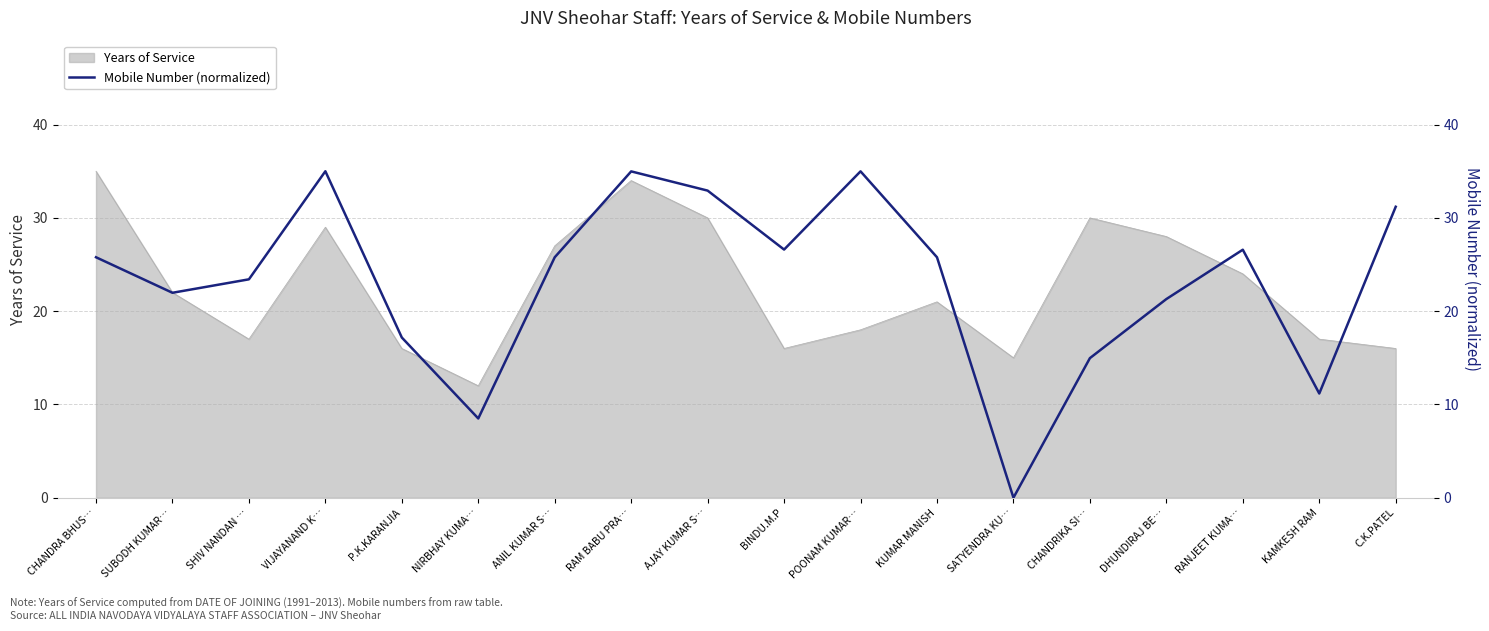

What is the lowest value of the Years of Service series?

12